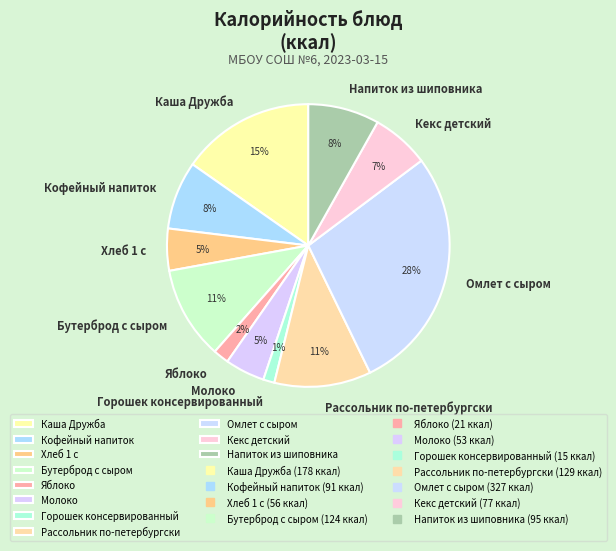

Which slice is the largest?

Омлет с сыром